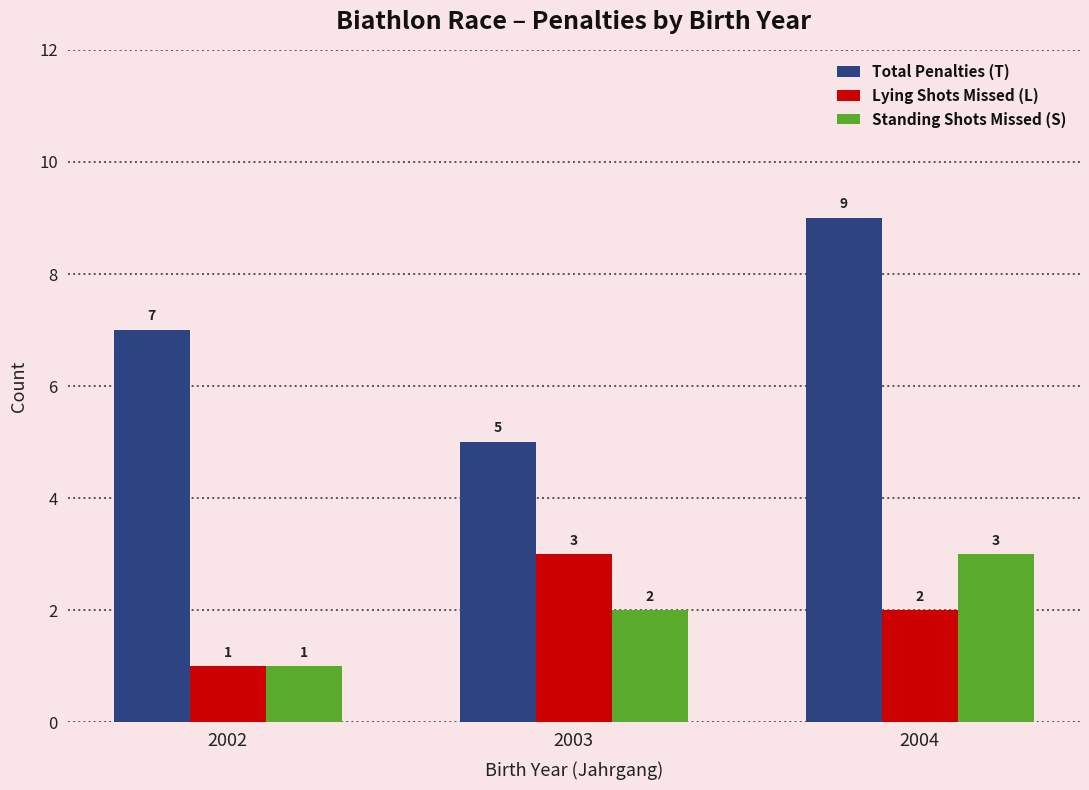

What are all the series names shown in the legend?

Total Penalties (T), Lying Shots Missed (L), Standing Shots Missed (S)